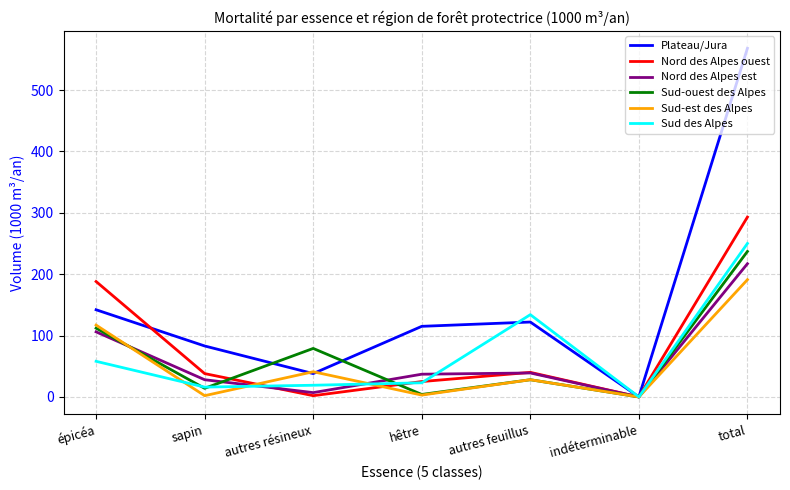

In Nord des Alpes est, how many points are lower than both neighbors (excluding endpoints)?

2